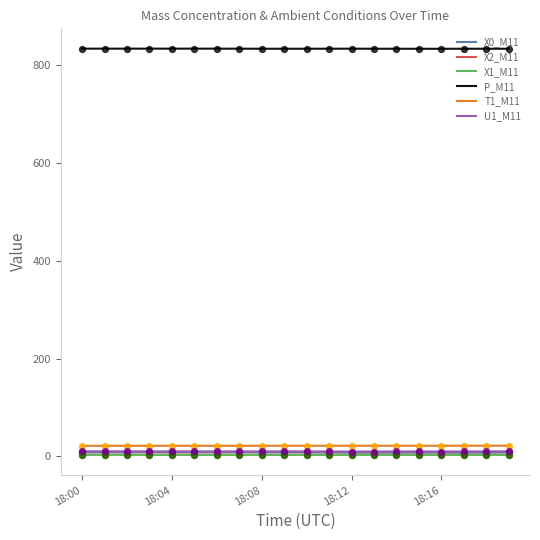

What are all the series names shown in the legend?

X0_M11, X2_M11, X1_M11, P_M11, T1_M11, U1_M11